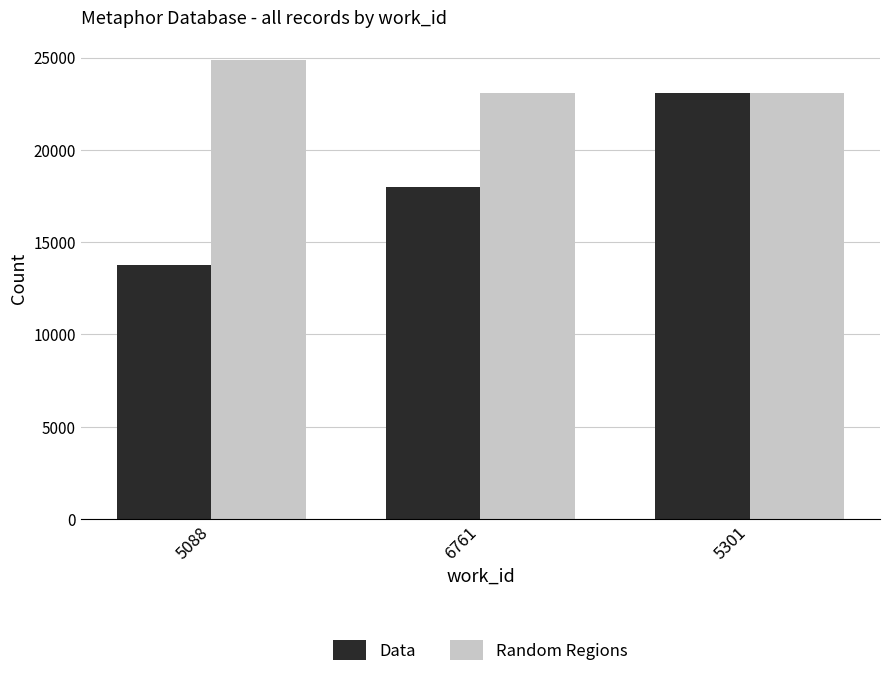

Does the chart contain any negative values?

No